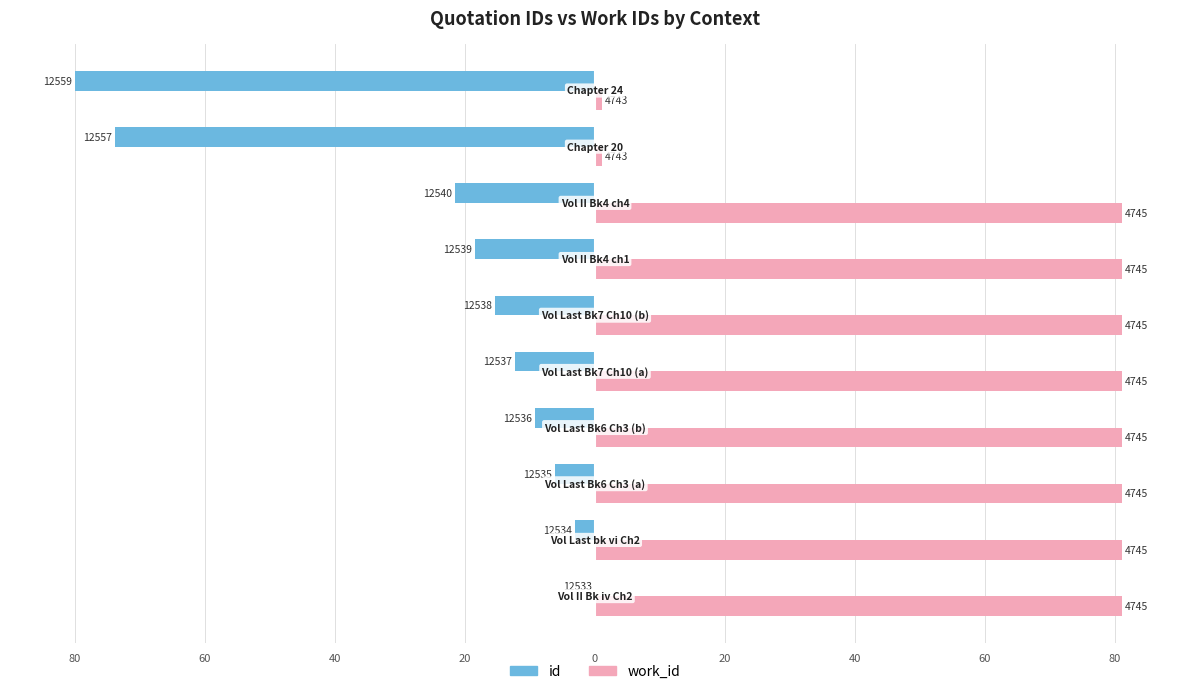

What are all the series names shown in the legend?

id, work_id